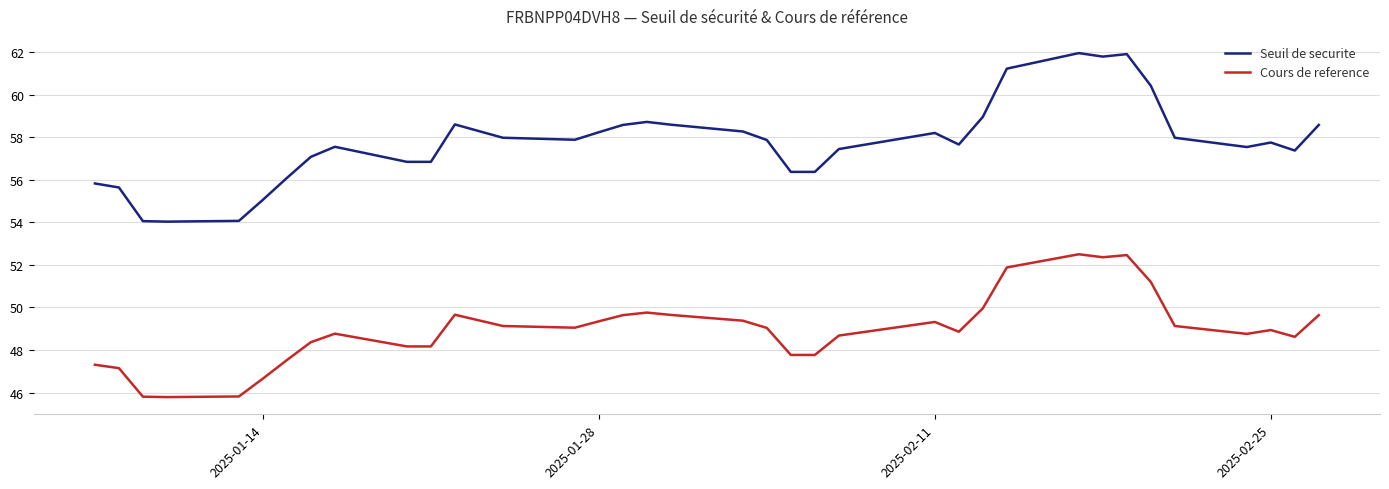

At how many categories does at least one series exceed 56?

31